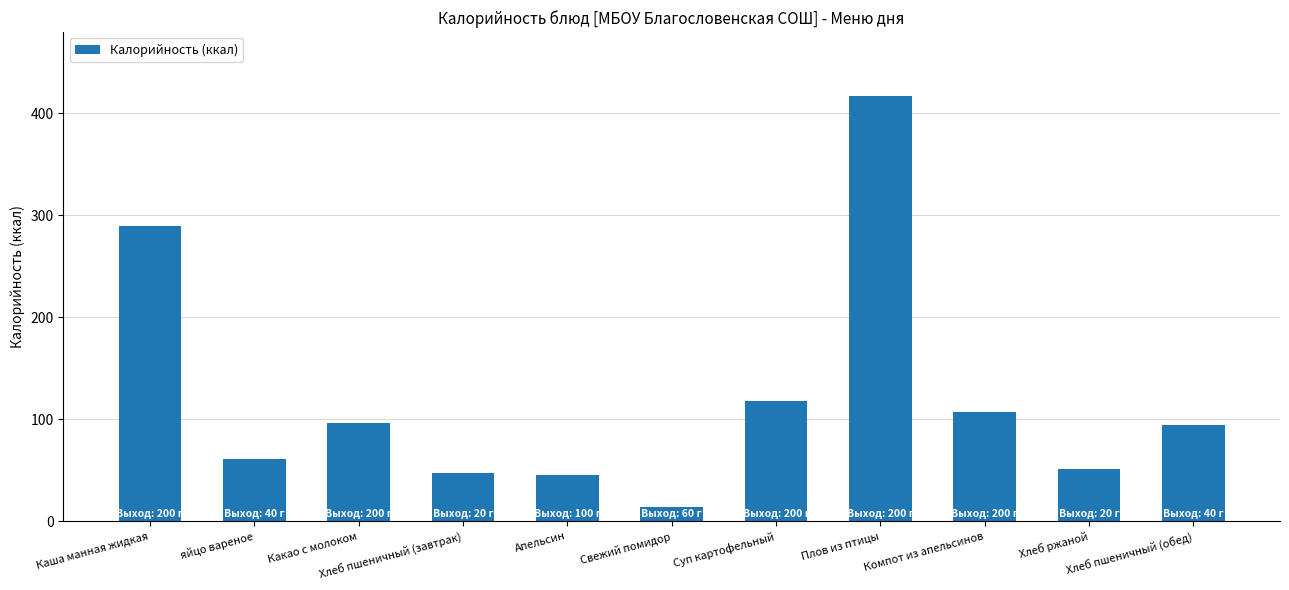

What is the greatest value displayed?

417.1